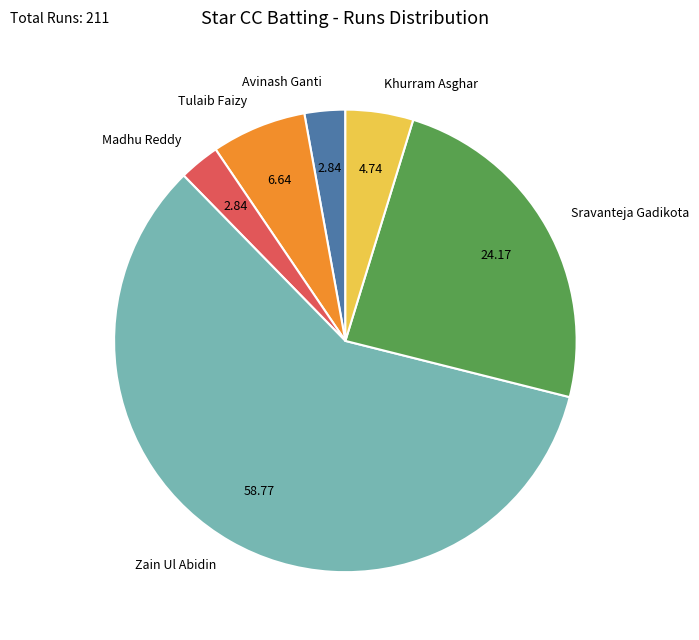

Is there any slice that represents more than half of the pie?

Yes